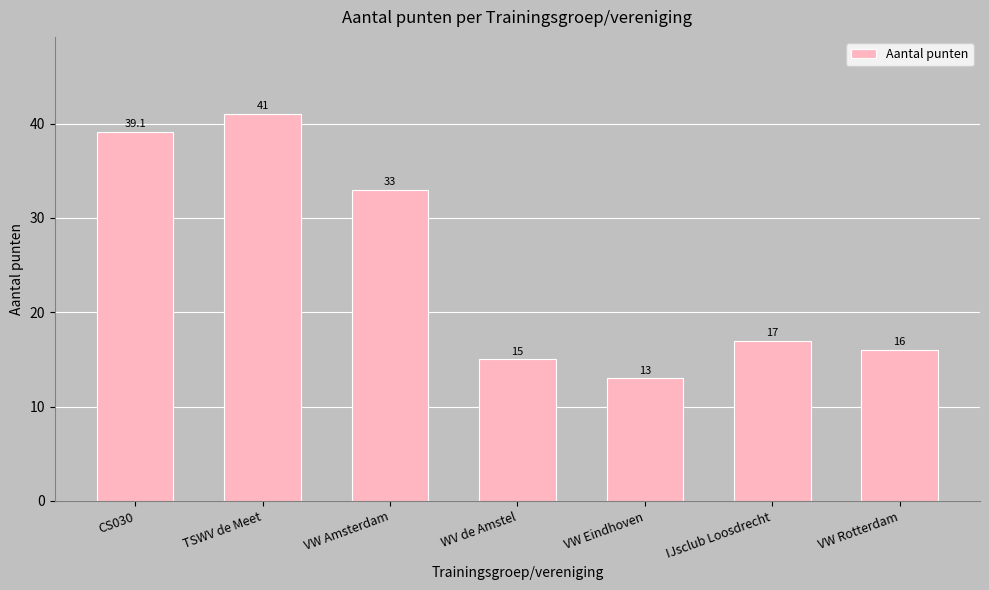

What is the difference between the values at VW Rotterdam and CS030?

23.1